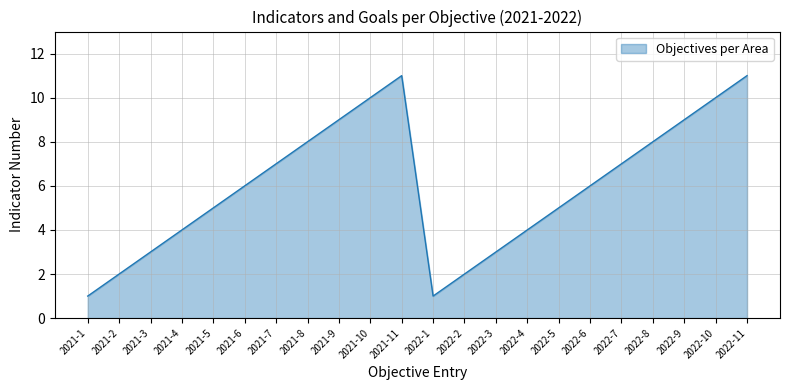

Reading right to left, list all the values displayed in this chart.

11	10	9	8	7	6	5	4	3	2	1	11	10	9	8	7	6	5	4	3	2	1